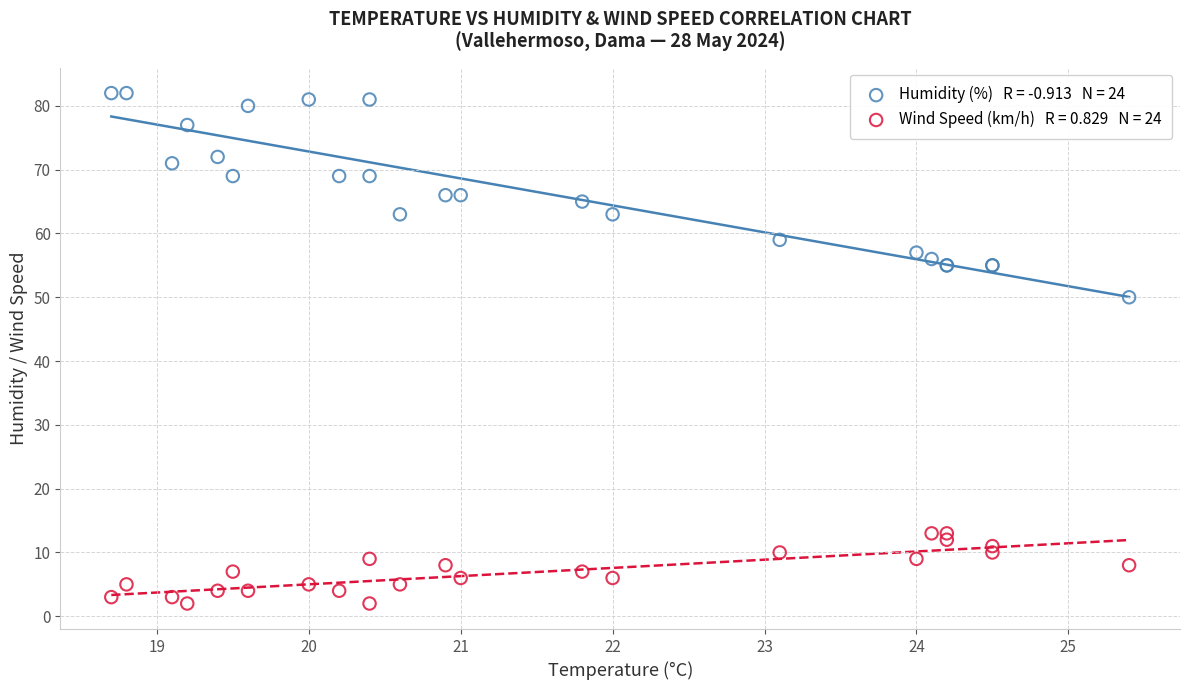

Across all series, what Y value is closest to 42?

50